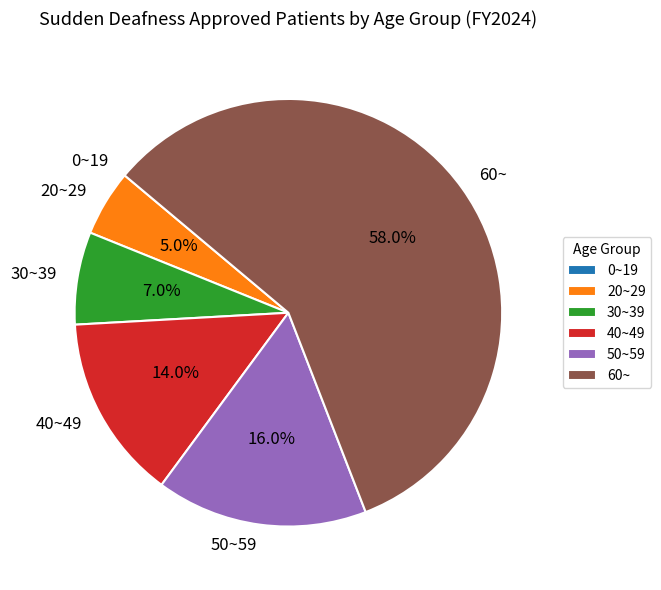

To the nearest percent, what is the difference between the 30~39 and 40~49 slice percentages?

7%